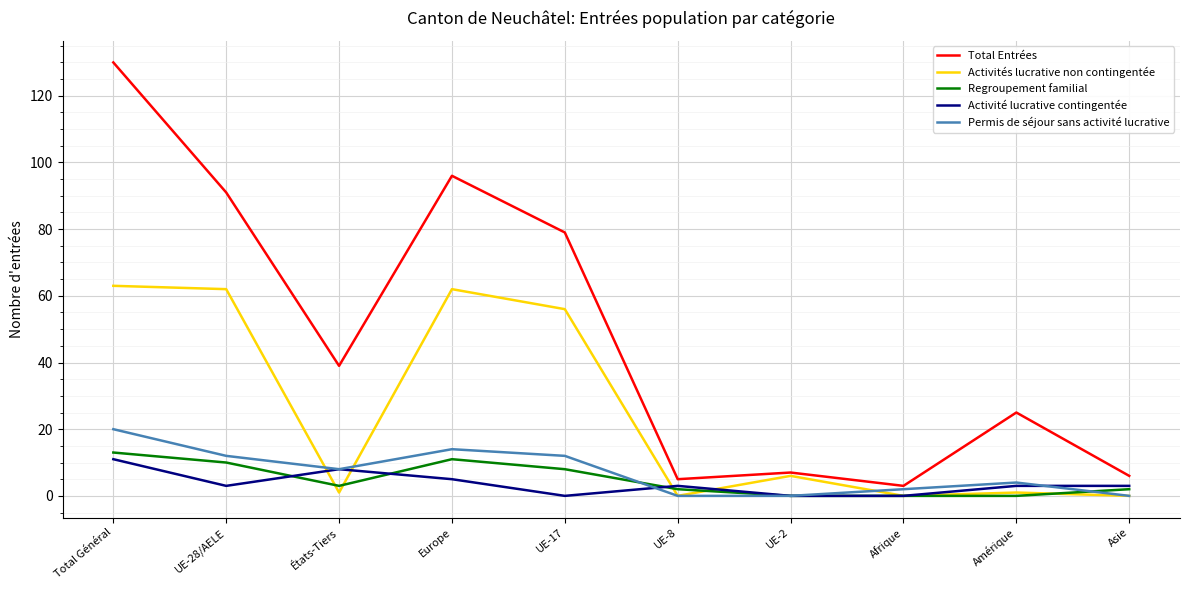

True or false: Permis de séjour sans activité lucrative has a value of 14 at Europe.

True